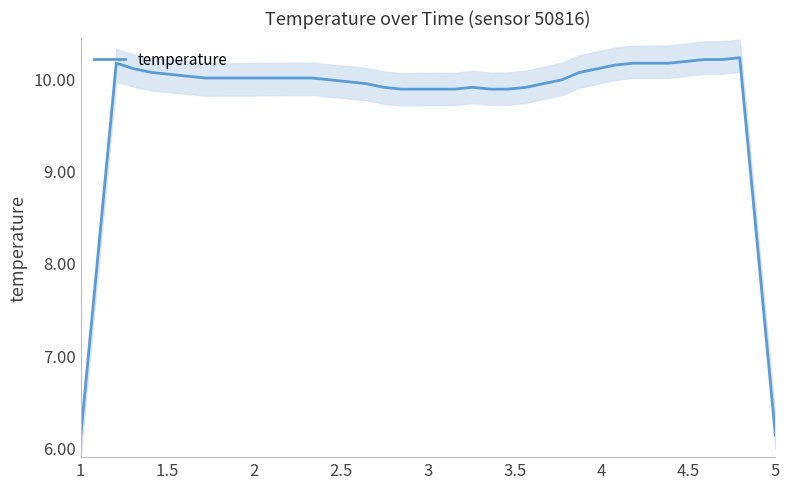

How many lines are shown in the chart?

1